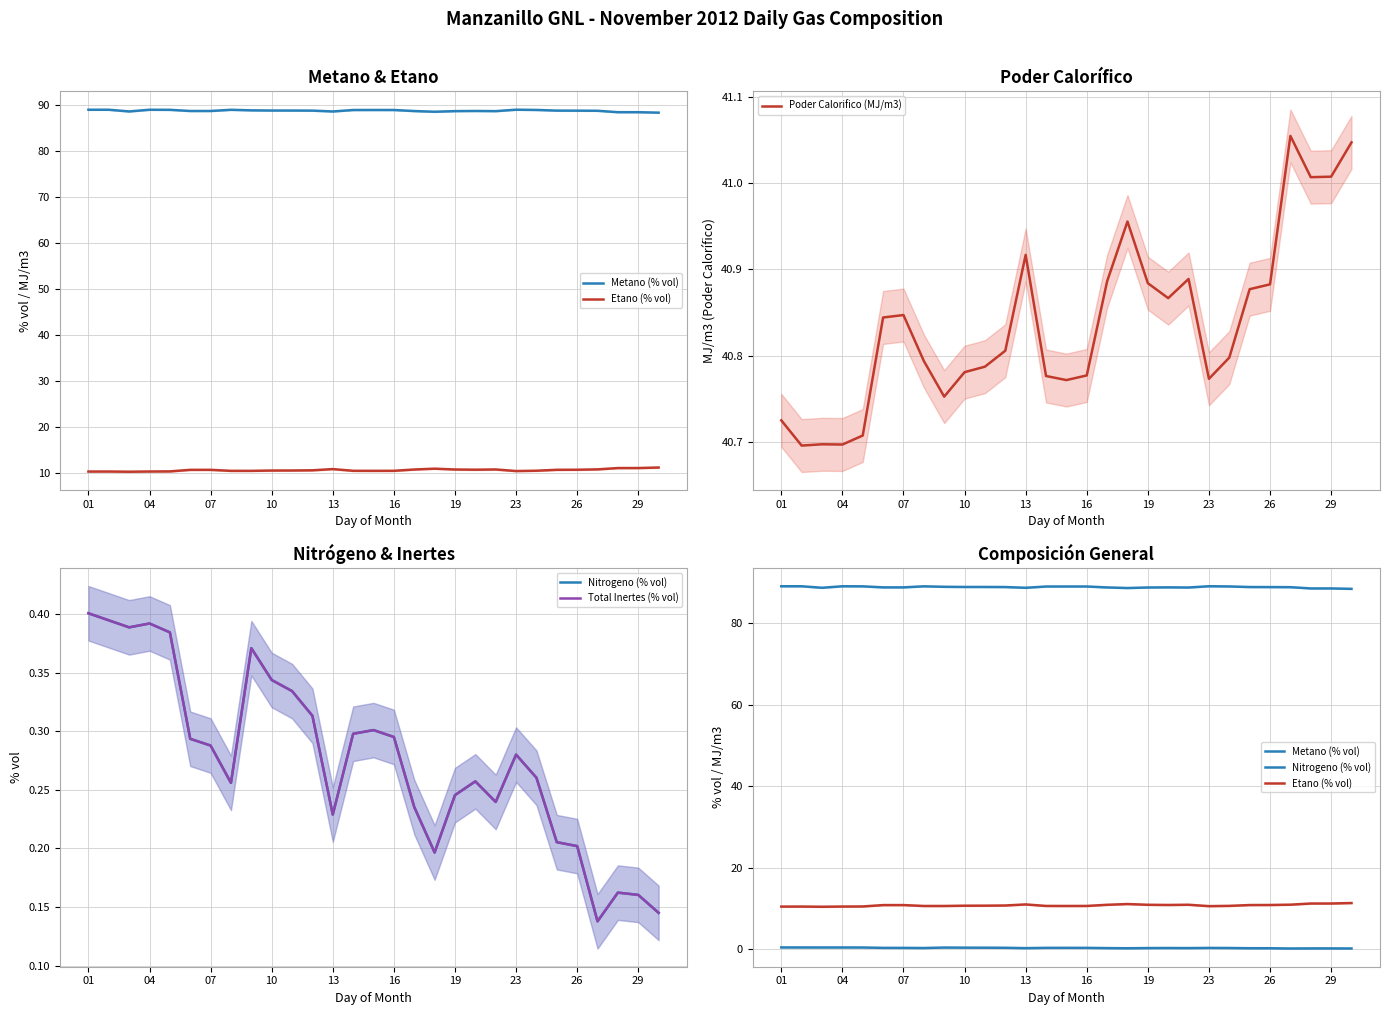

Is it true that Poder Calorifico (MJ/m3) equals 56.5 at 10?

False